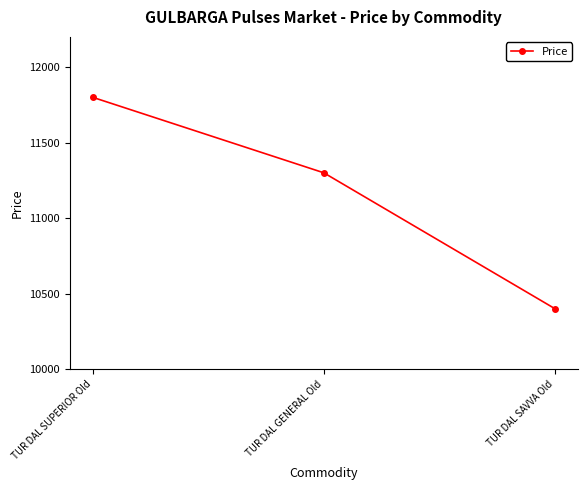

Is it true that the value at TUR DAL GENERAL Old is 11300?

True